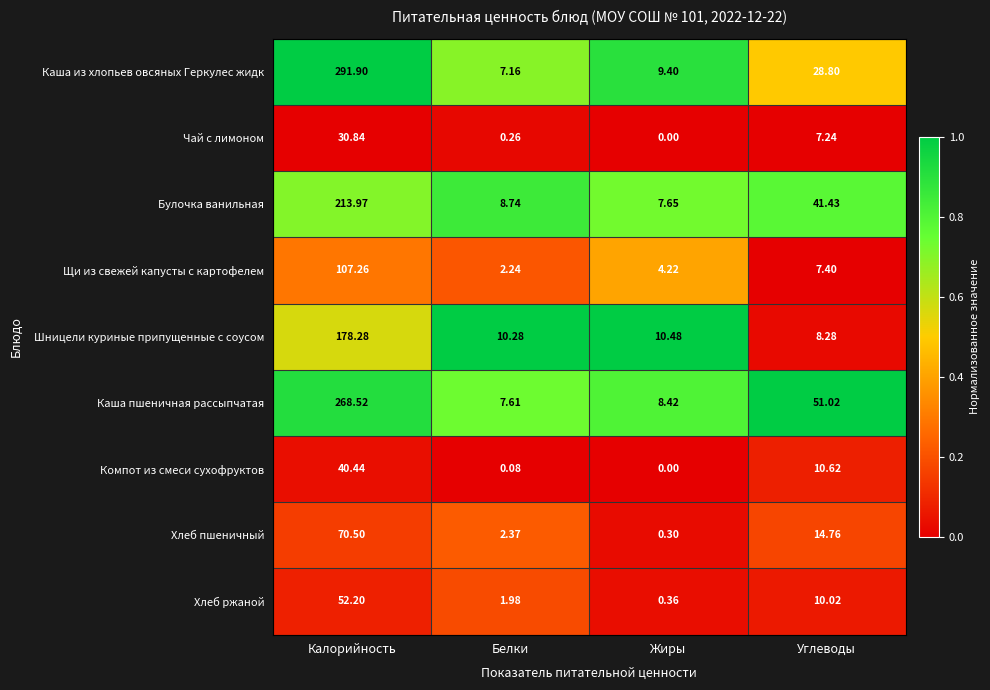

Which series changed the most between Жиры and Углеводы?

Каша пшеничная рассыпчатая